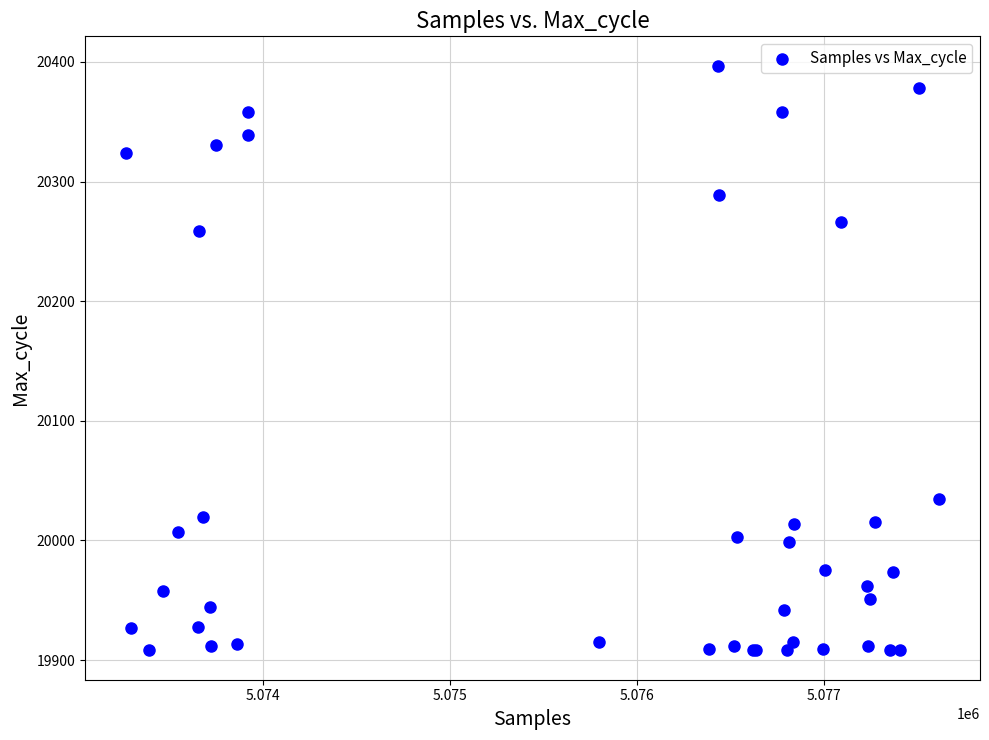

What Y value in the scatter plot is closest to 20152?

20259